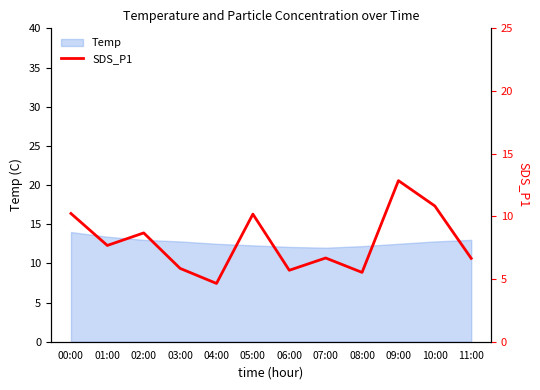

What is the value of the 9th point from the left?

5.5